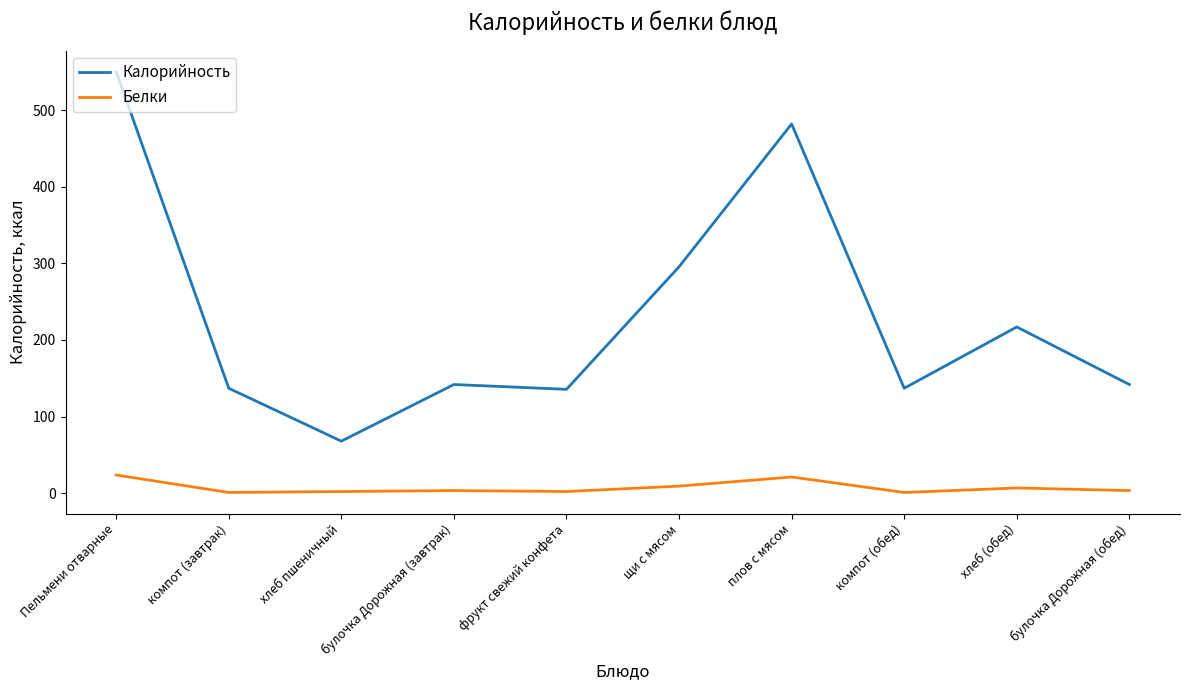

How many lines are shown in the chart?

2